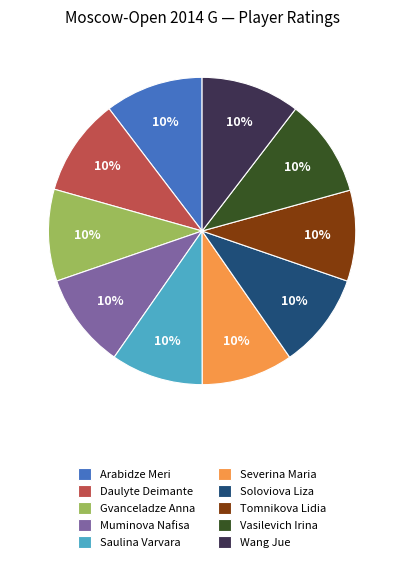

Do Vasilevich Irina and Muminova Nafisa together represent more than half of the pie?

No